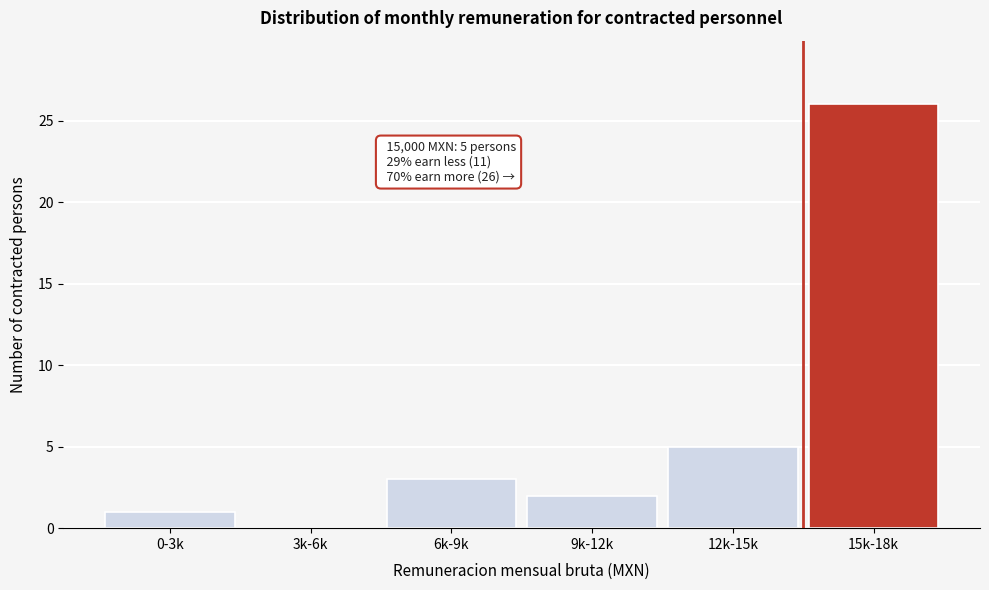

Reading right to left, extract all data points from this chart.

15k-18k=26	12k-15k=5	9k-12k=2	6k-9k=3	3k-6k=0	0-3k=1